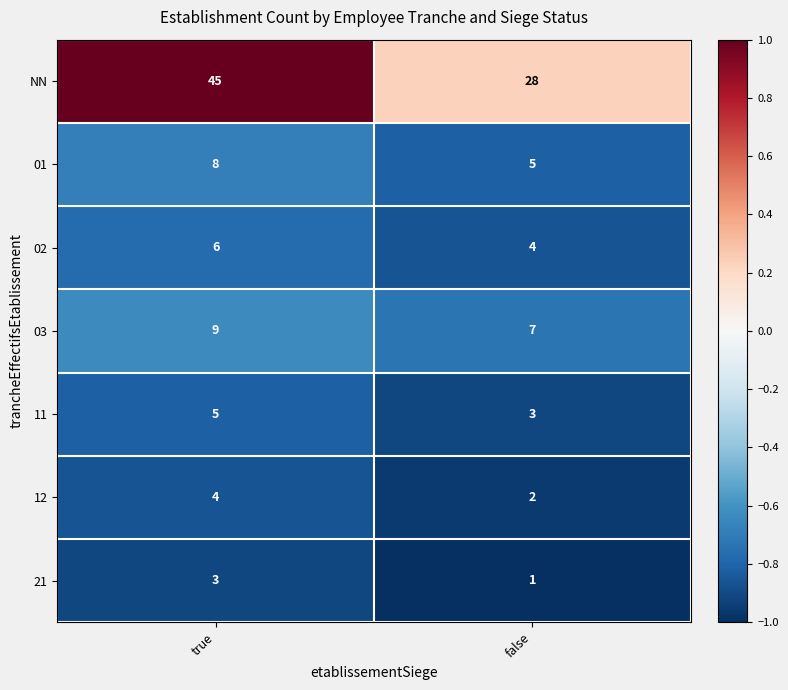

Which label corresponds to the largest value in the chart?

true